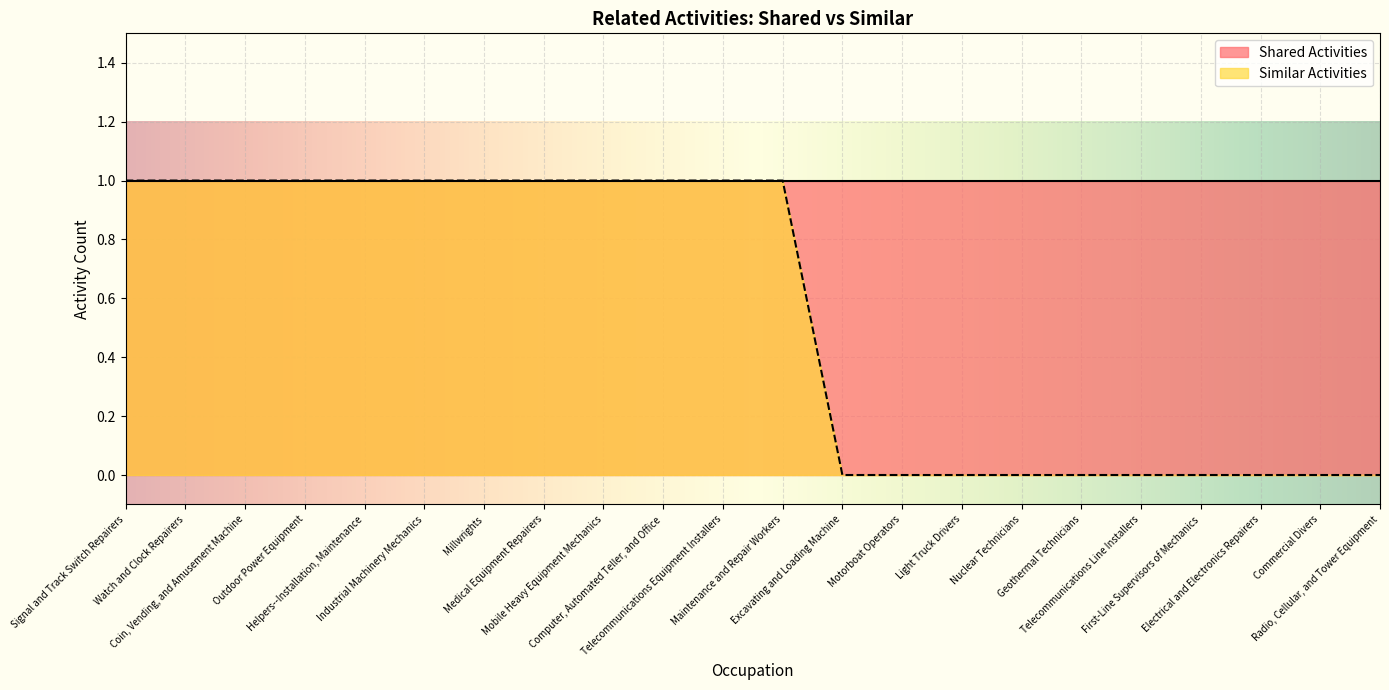

What is the average value?

1